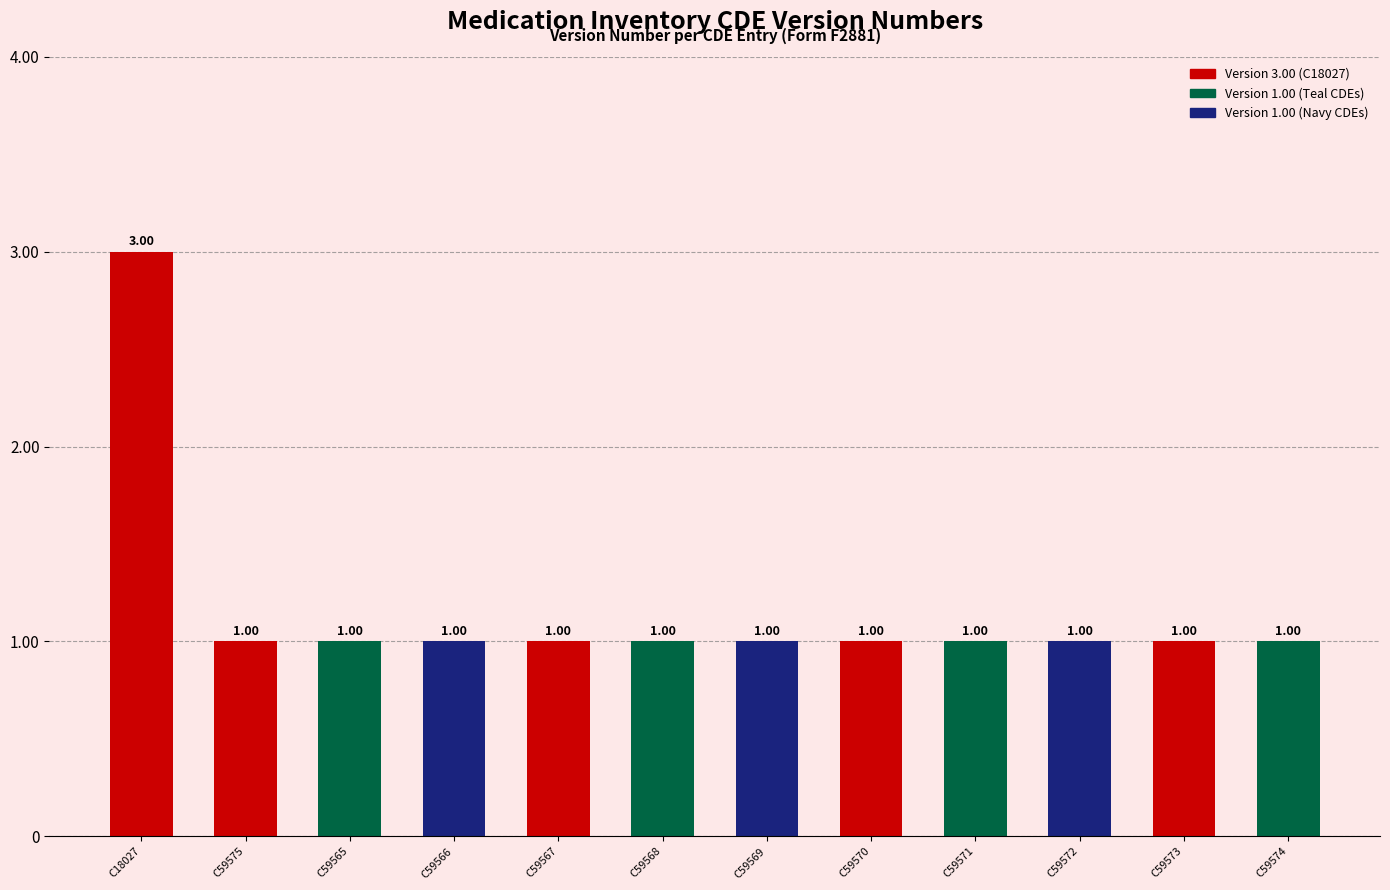

Approximately how many times larger is the value at C59570 compared to C18027?

0.3